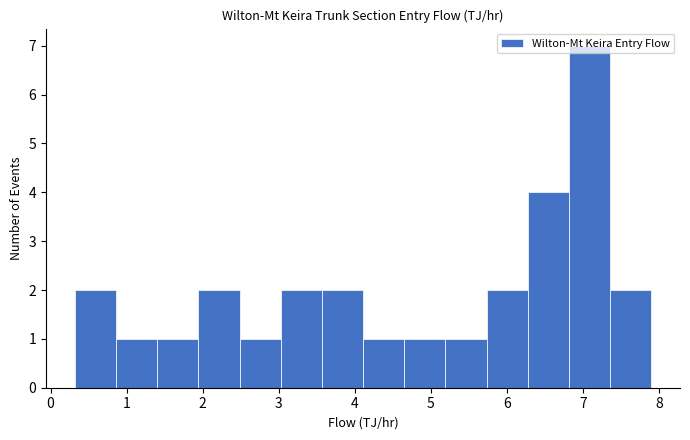

Reading left to right, list every bar in this chart as the range it spans on the x-axis followed by its height. Neither the bar edges nor the heights are printed on the chart, so give them approximately, as read against the axes.

0.3 to 0.9: 2
0.9 to 1.4: 1
1.4 to 1.9: 1
1.9 to 2.5: 2
2.5 to 3.0: 1
3.0 to 3.6: 2
3.6 to 4.1: 2
4.1 to 4.7: 1
4.7 to 5.2: 1
5.2 to 5.7: 1
5.7 to 6.3: 2
6.3 to 6.8: 4
6.8 to 7.4: 7
7.4 to 7.9: 2